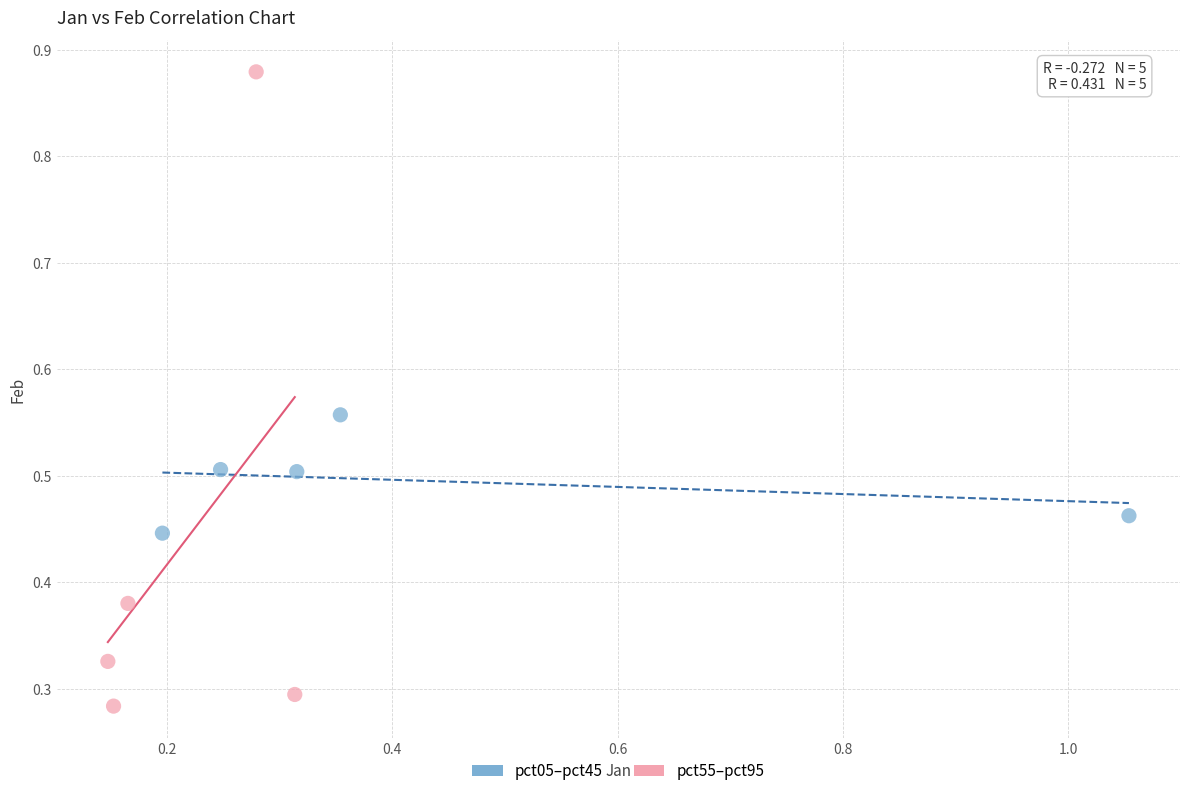

What are all the series names shown in the legend?

pct05–pct45, pct55–pct95